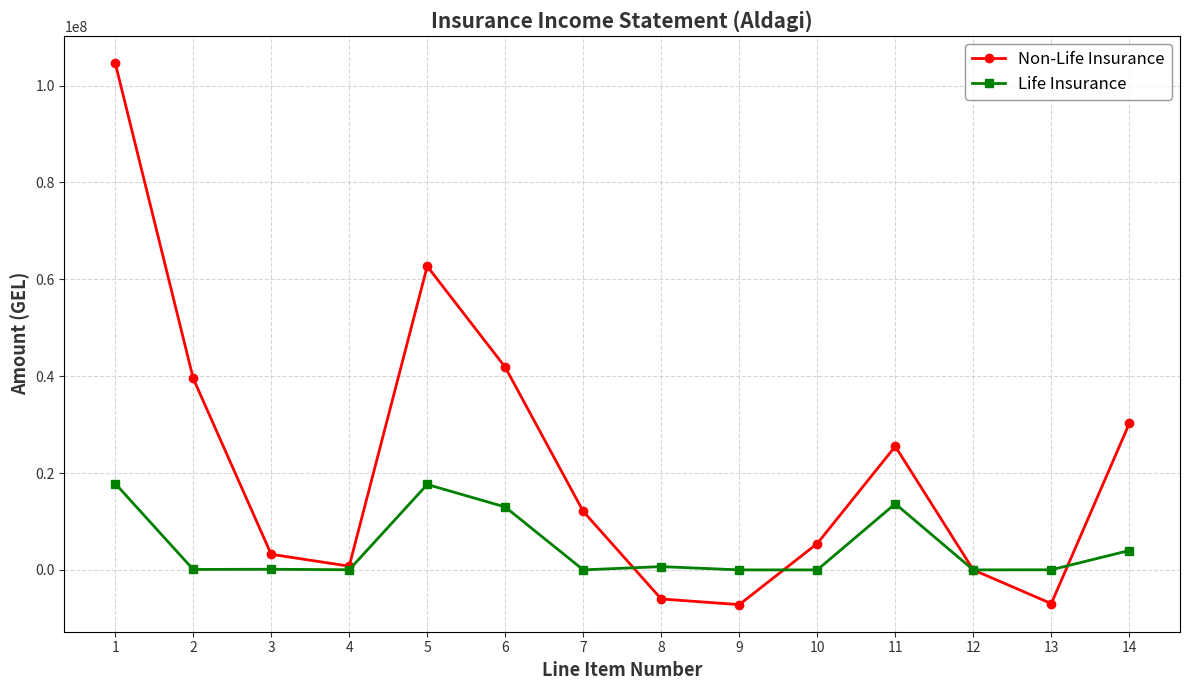

How many interior local peaks does the Non-Life Insurance series have?

2